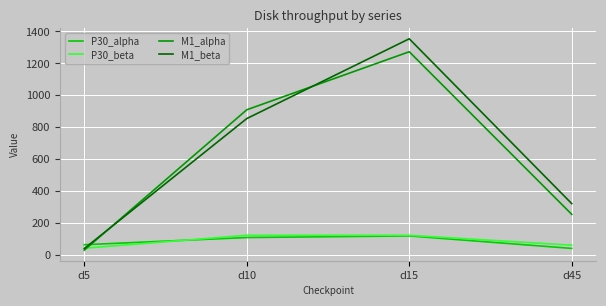

What are all the series names shown in the legend?

P30_alpha, P30_beta, M1_alpha, M1_beta